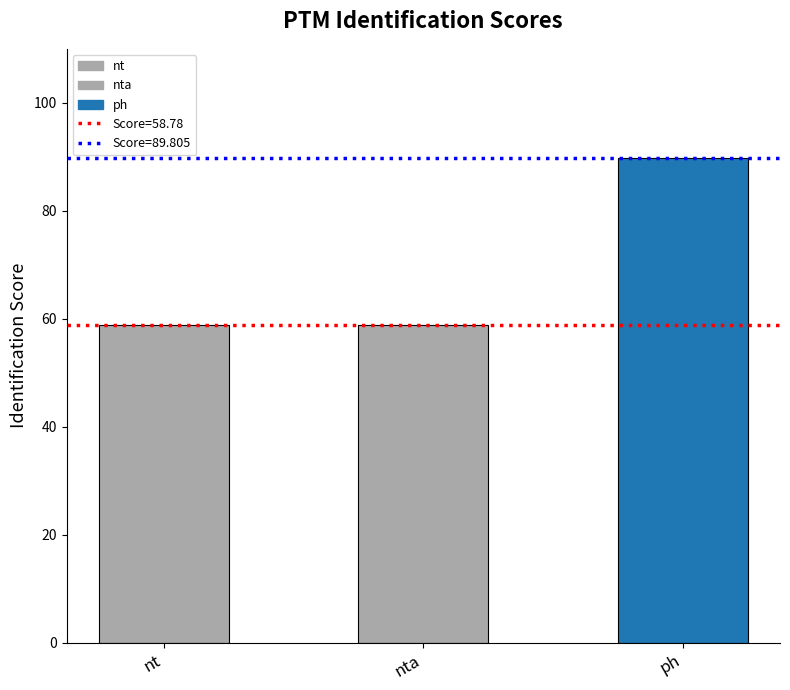

Reading right to left, list all the values displayed in this chart.

ph=89.8	nta=58.8	nt=58.8